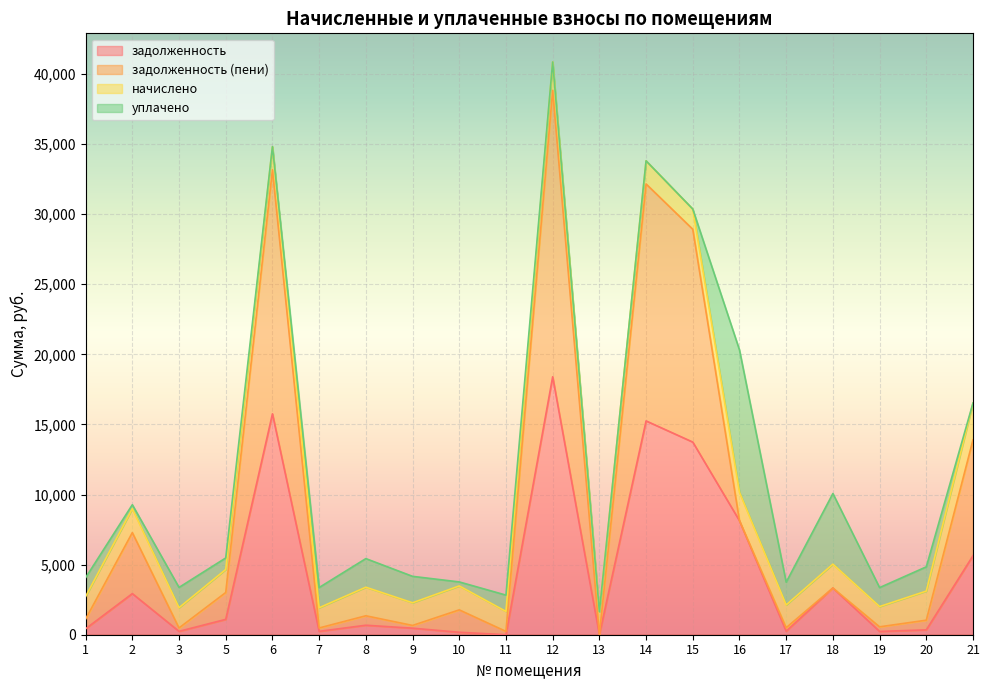

Where is задолженность (пени) nearest to the value 19411?

21